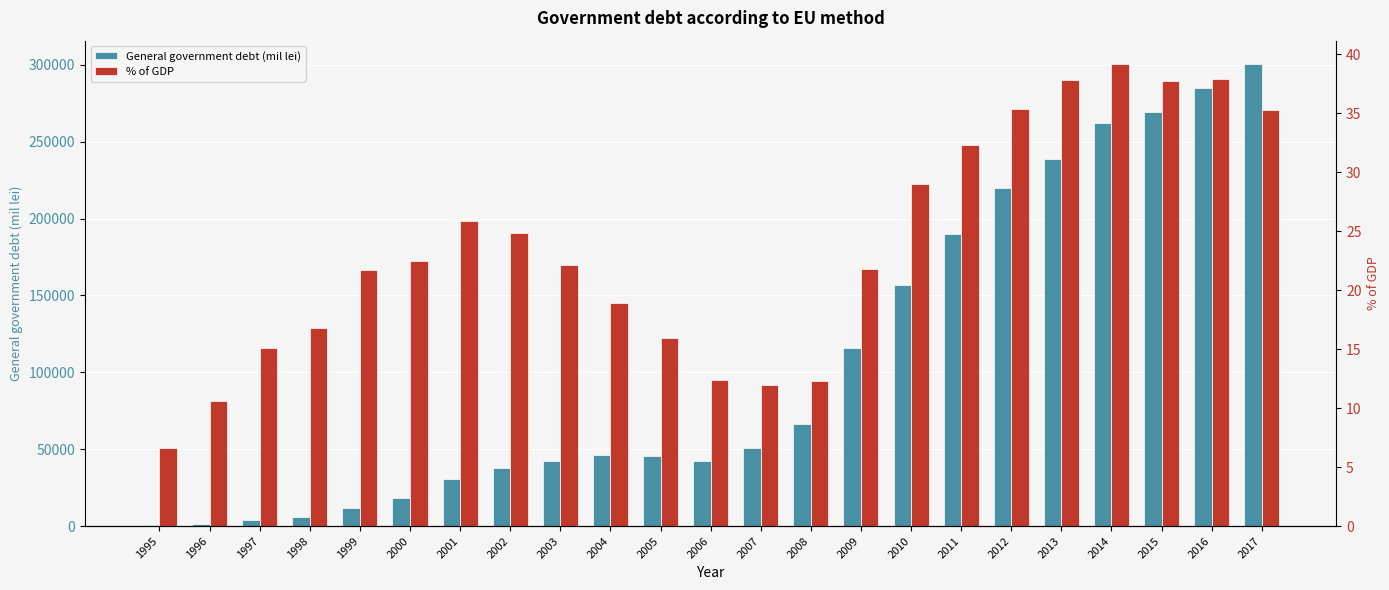

Which series has the largest range (max minus min)?

General government debt (mil lei)